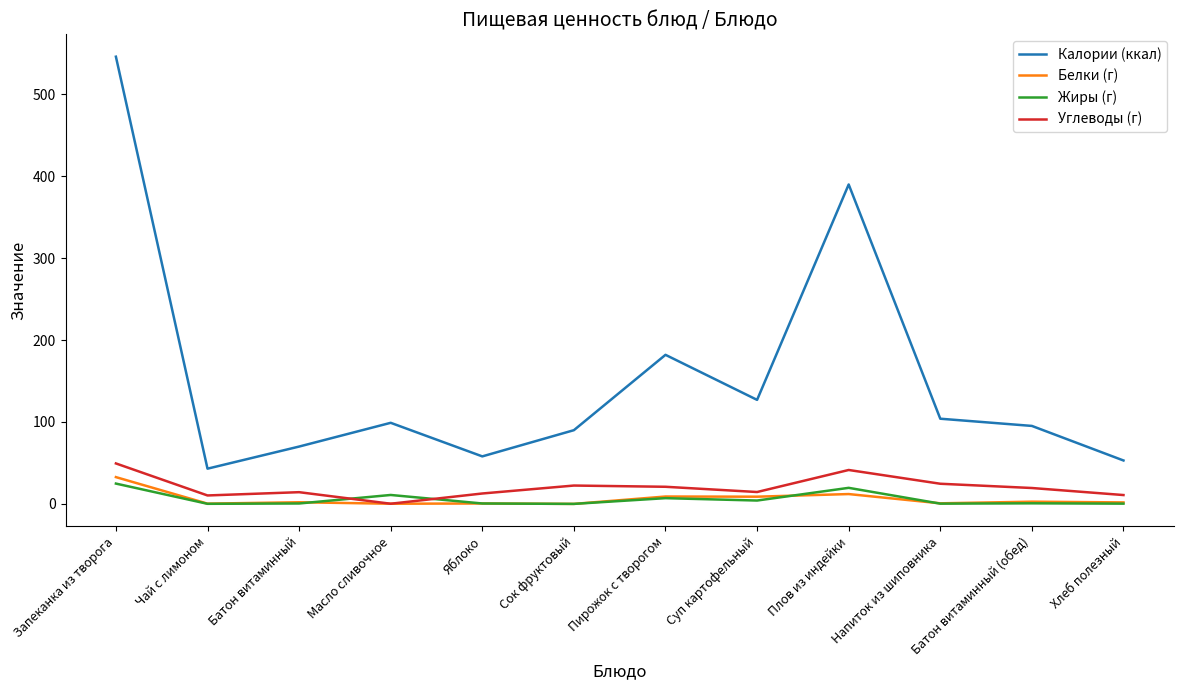

What position from the left is Запеканка из творога?

1